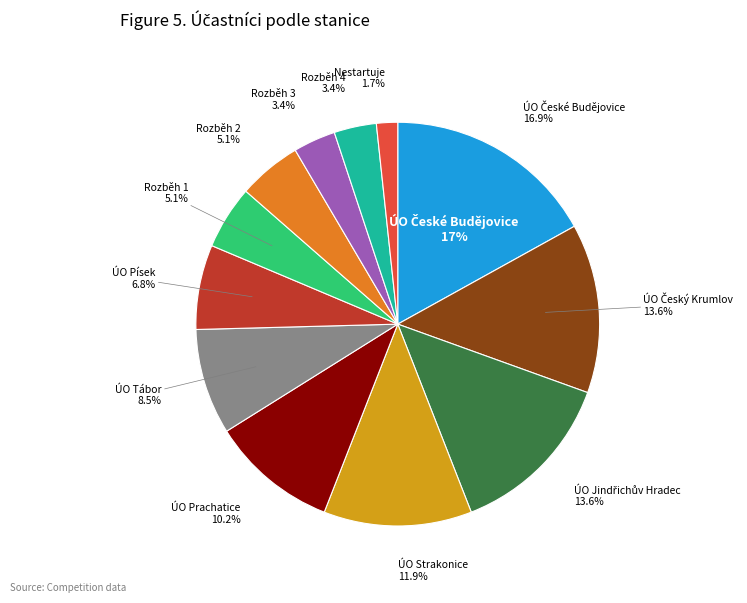

Combined, do ÚO Český Krumlov and ÚO České Budějovice account for over 50%?

No